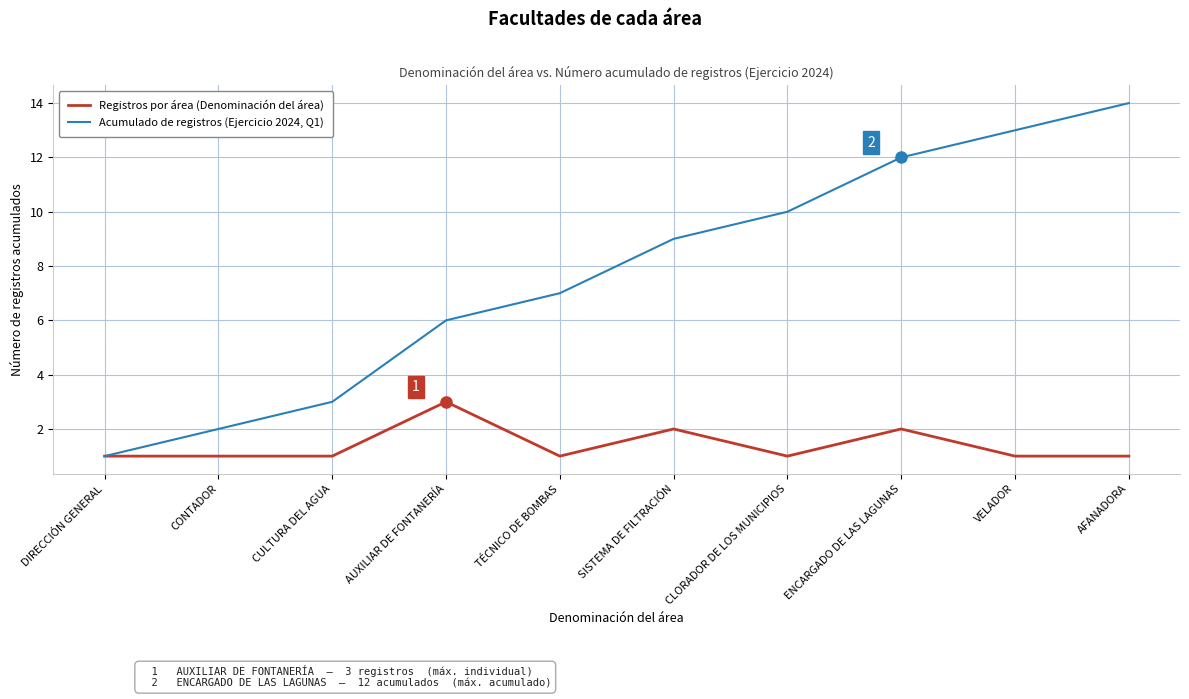

Between CONTADOR and CULTURA DEL AGUA, which series saw the biggest shift?

Acumulado de registros (Ejercicio 2024, Q1)